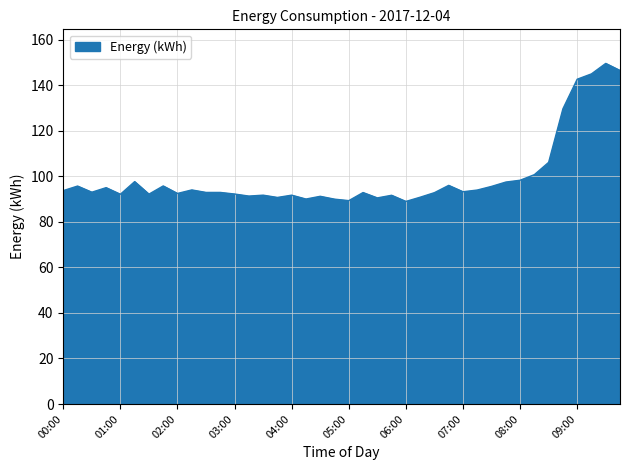

What is the maximum value shown in the chart?

149.6